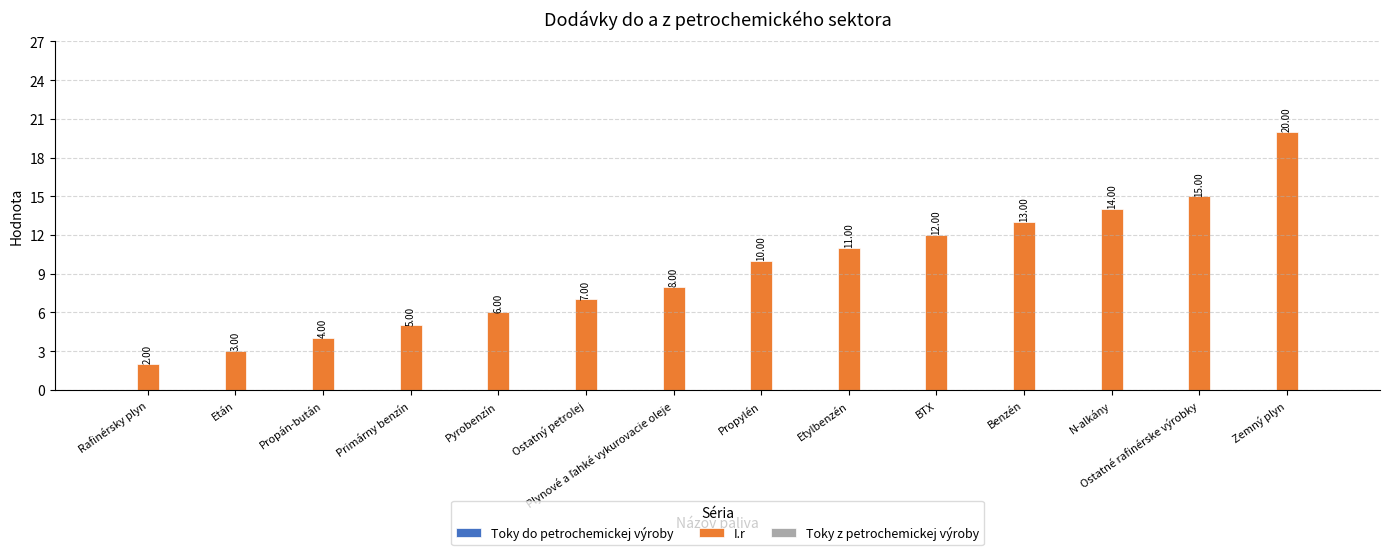

Between Benzén and Rafinérsky plyn, which is larger?

Benzén